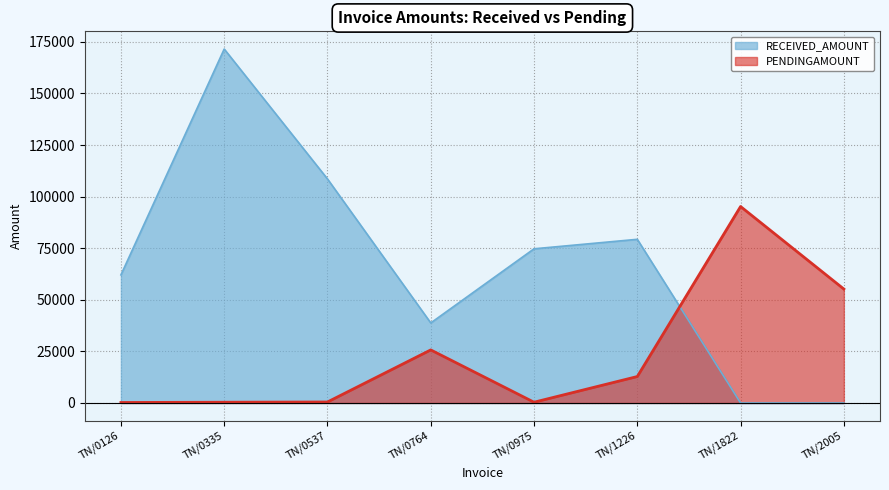

At which label does PENDINGAMOUNT first exceed 12825?

TN/0764